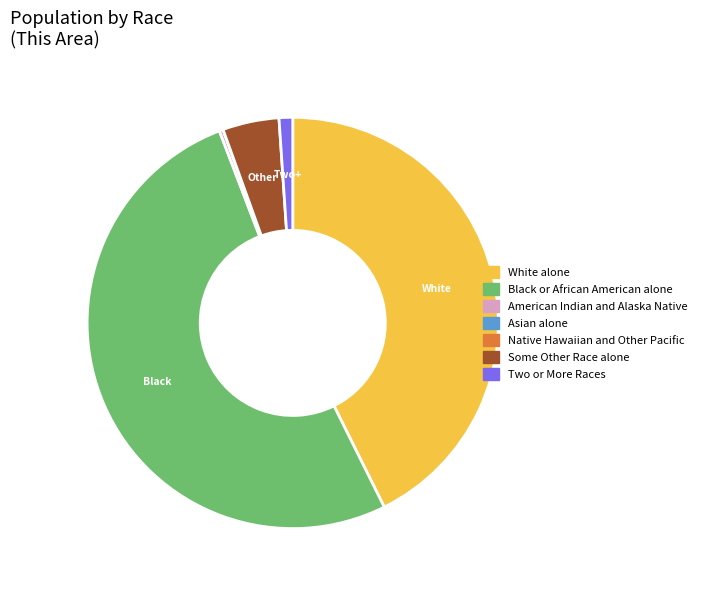

What is the ratio of the value at White alone to the value at Black or African American alone?

0.8